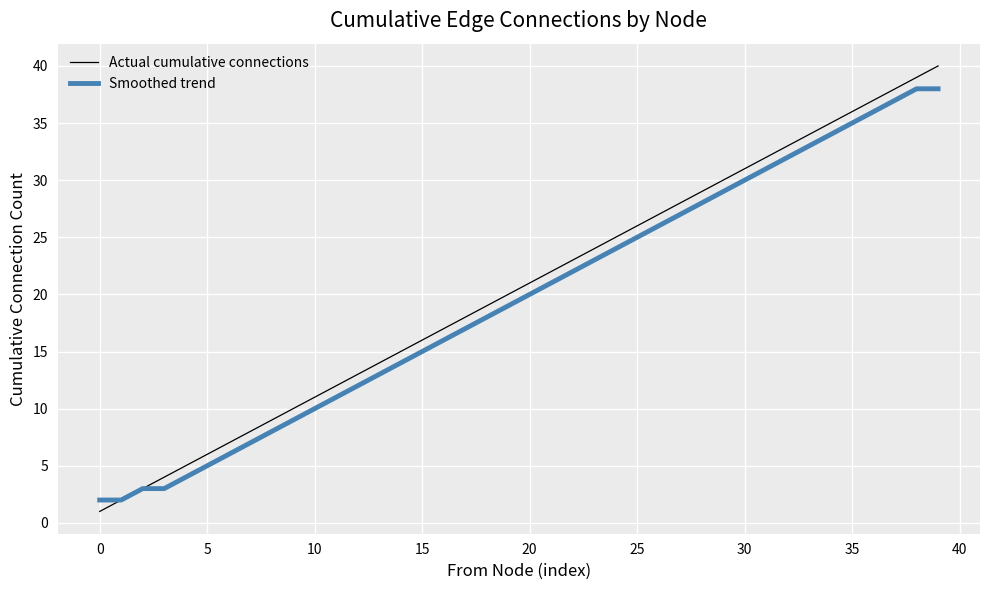

Rank the series by their maximum value, from lowest to highest.

Smoothed trend, Actual cumulative connections